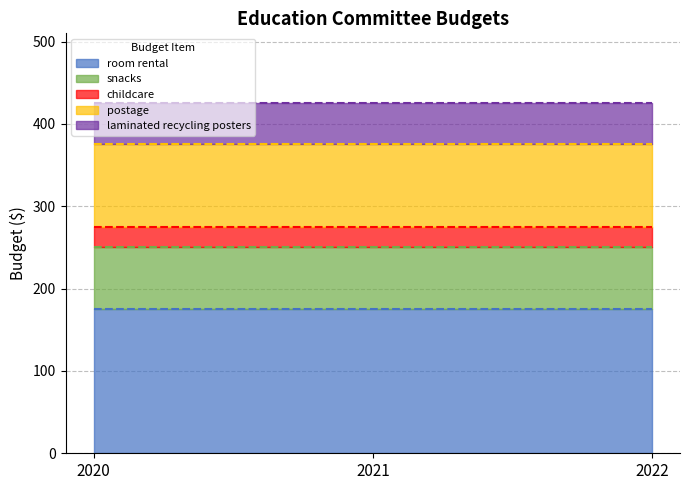

How many categories are shown in the chart?

3